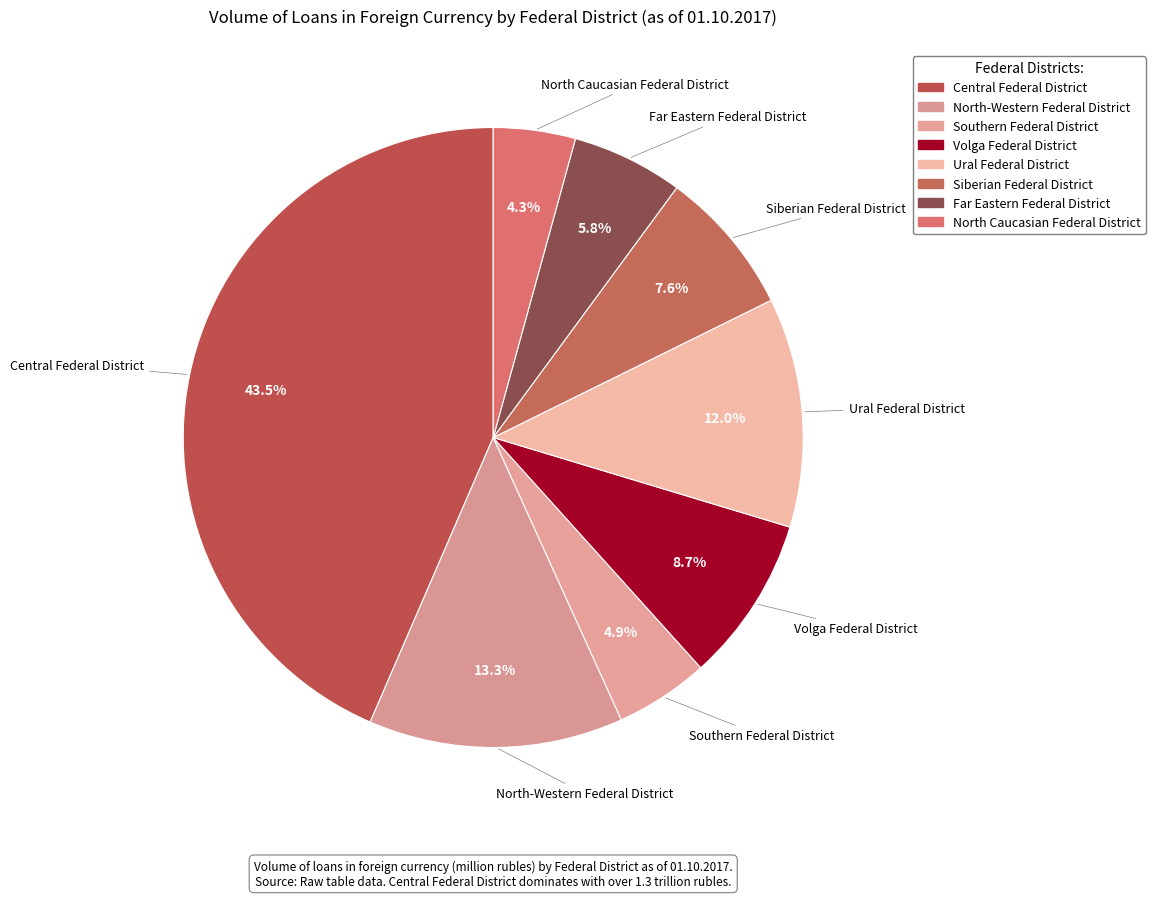

Rank the categories by value from lowest to highest.

North Caucasian Federal District, Southern Federal District, Far Eastern Federal District, Siberian Federal District, Volga Federal District, Ural Federal District, North-Western Federal District, Central Federal District